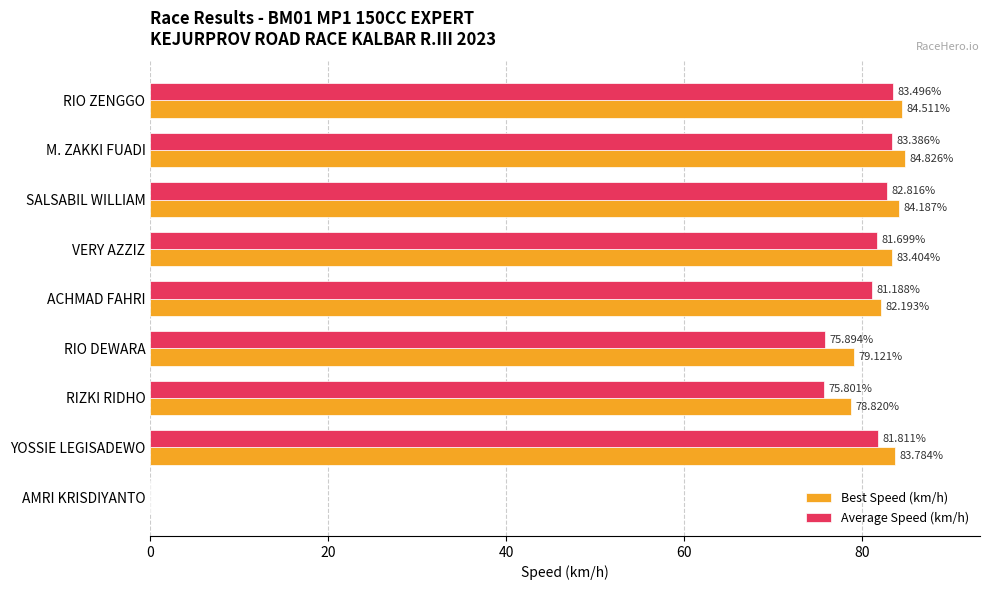

What is the sum of the Best Speed (km/h) values at M. ZAKKI FUADI and SALSABIL WILLIAM?

169.0